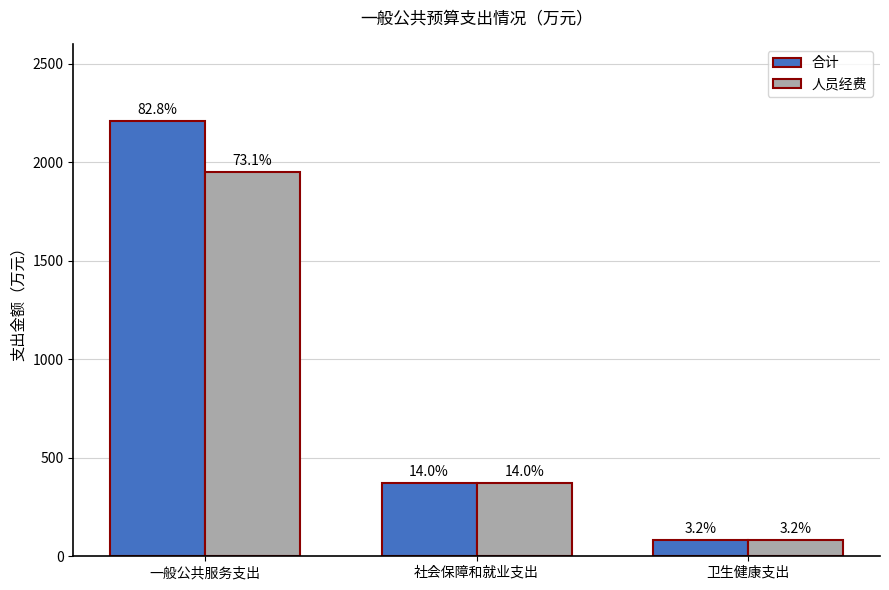

What are all the series names shown in the legend?

合计, 人员经费